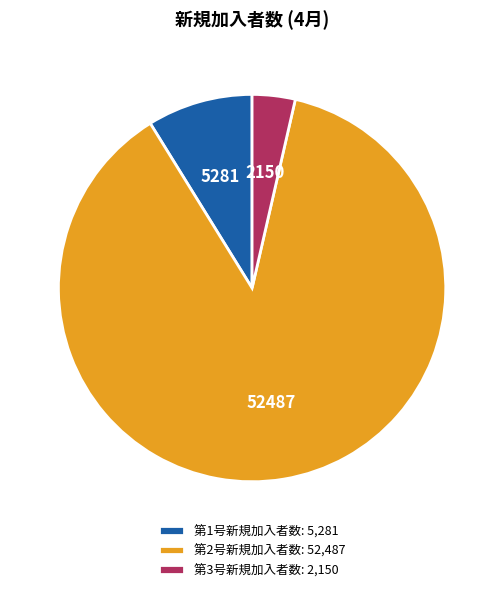

Combined, do 第3号新規加入者数 and 第1号新規加入者数 account for over 50%?

No